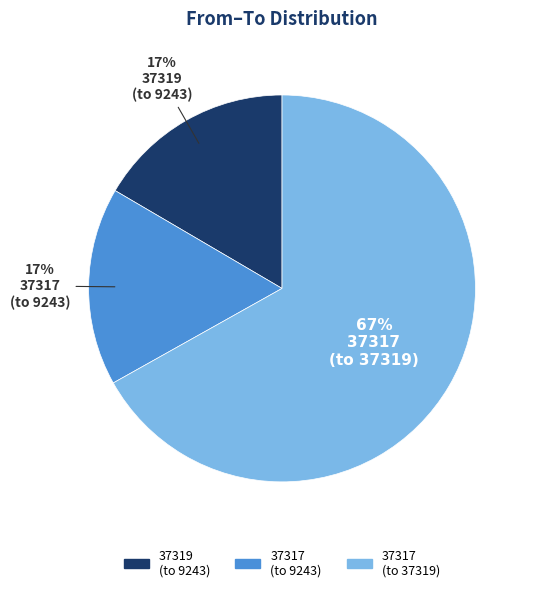

Which category accounts for the majority?

37317 (to 37319)